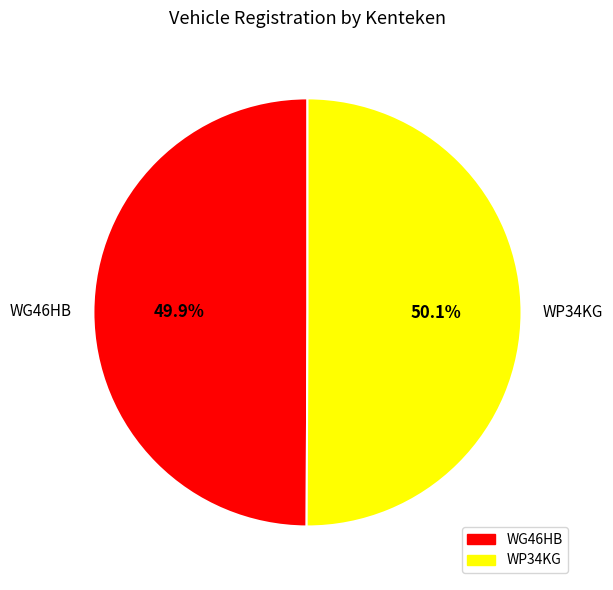

Approximately how many times larger is the value at WG46HB compared to WP34KG?

1.0